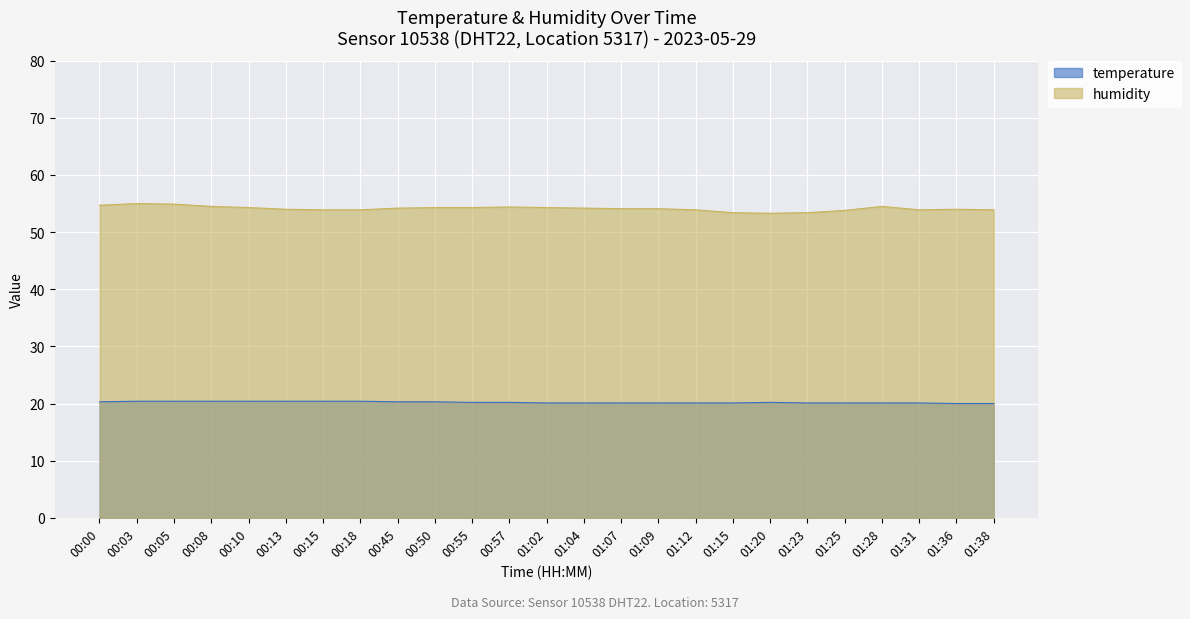

The humidity series shows 24.2 at 01:07. True or false?

False